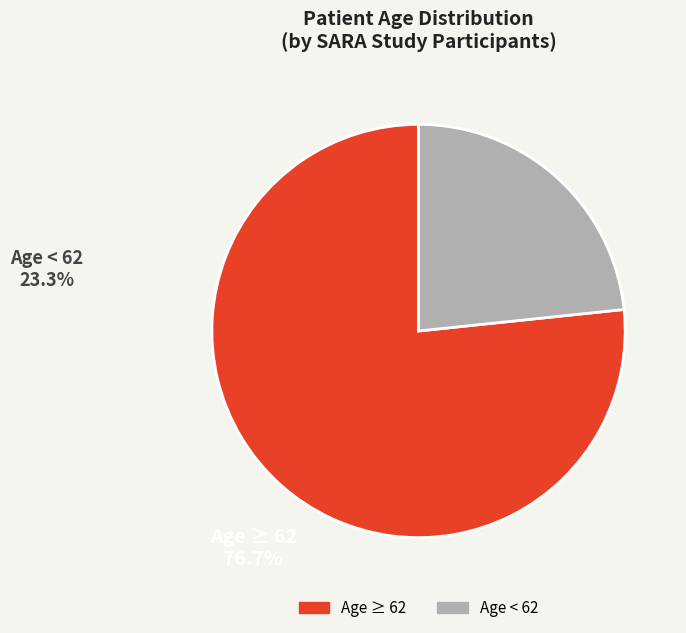

Is there a majority slice in this chart?

Yes